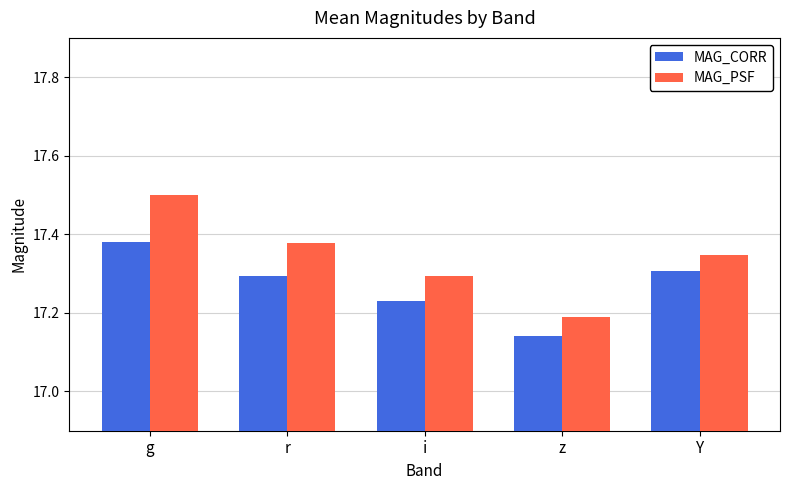

The MAG_CORR series shows 17.3 at r. True or false?

True